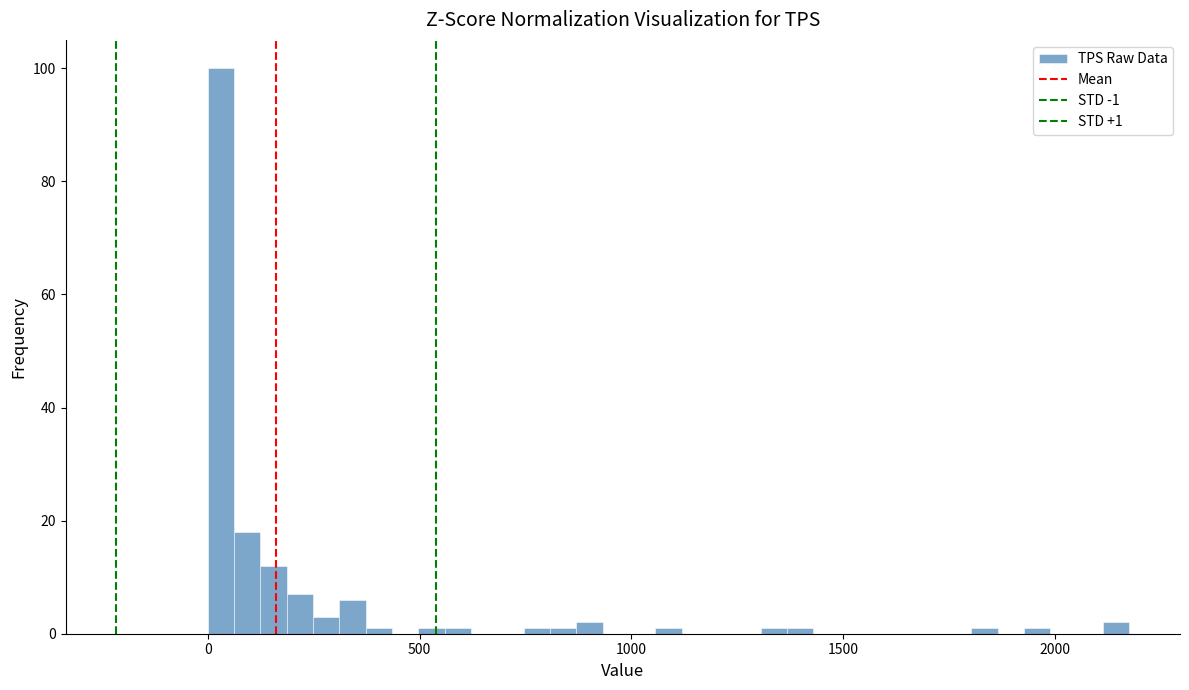

Read against the x-axis, roughly where is the centre of the tallest bar?

50